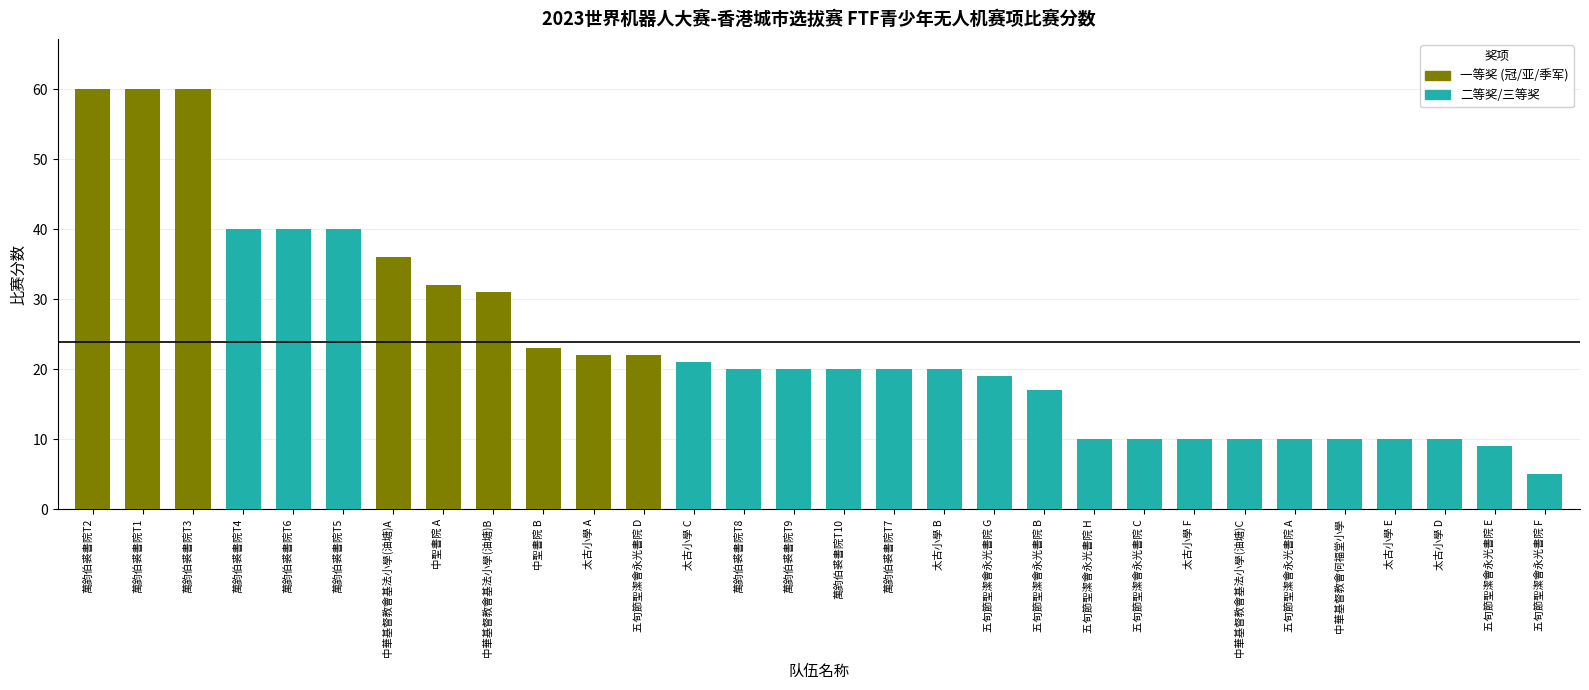

What is the average value?

24